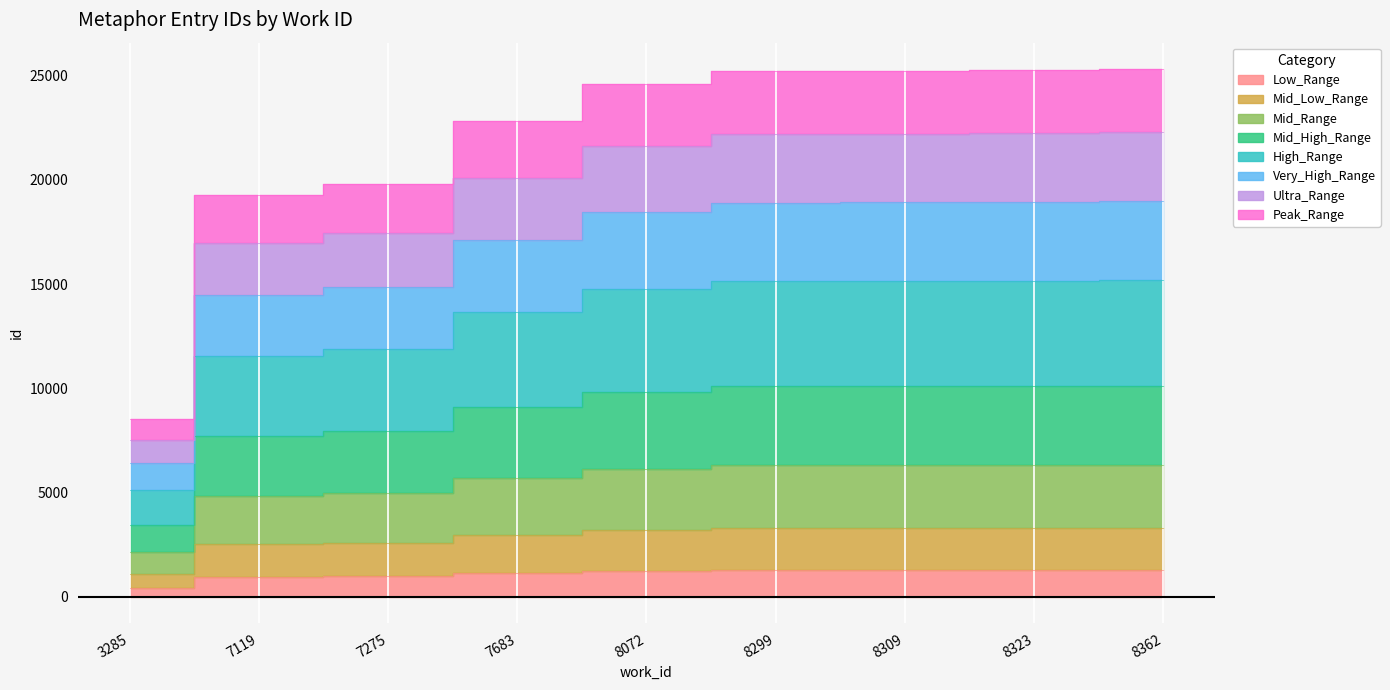

Between 8309 and 8299, which is larger?

8309